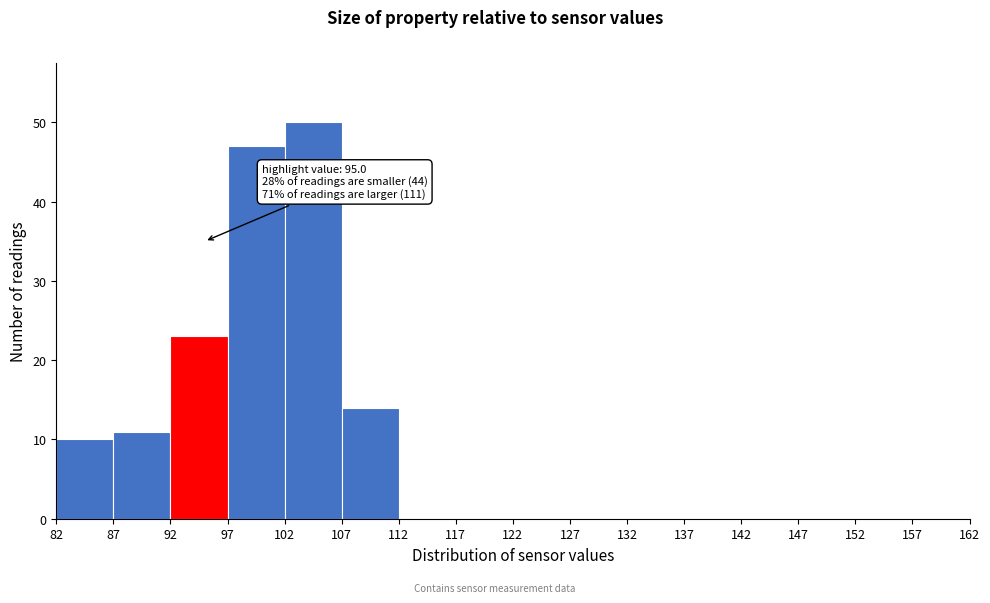

Which range on the x-axis has the tallest bar?

102 to 107